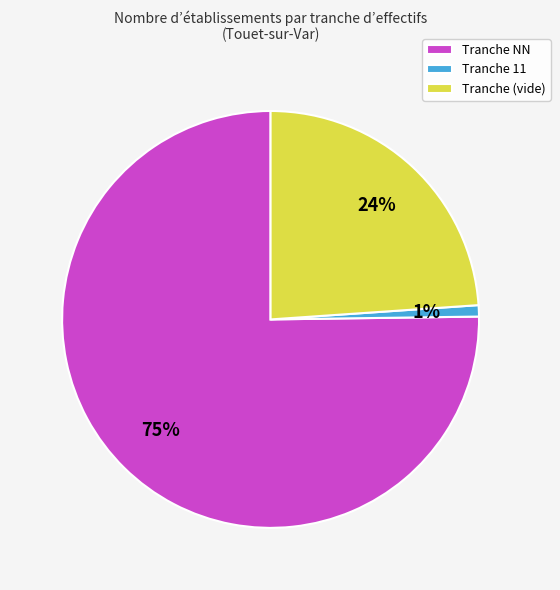

To the nearest percent, what is the difference between the largest and smallest slice percentages?

74%